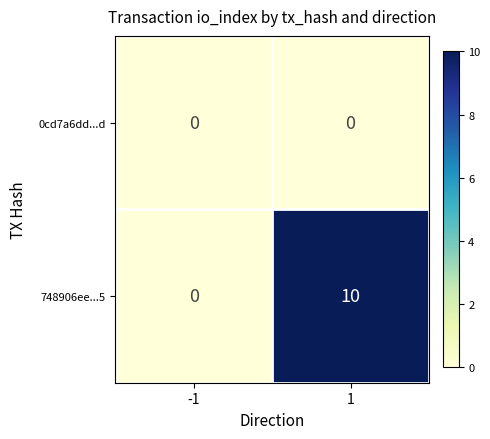

What is the average value of the 748906ee...5 series?

5